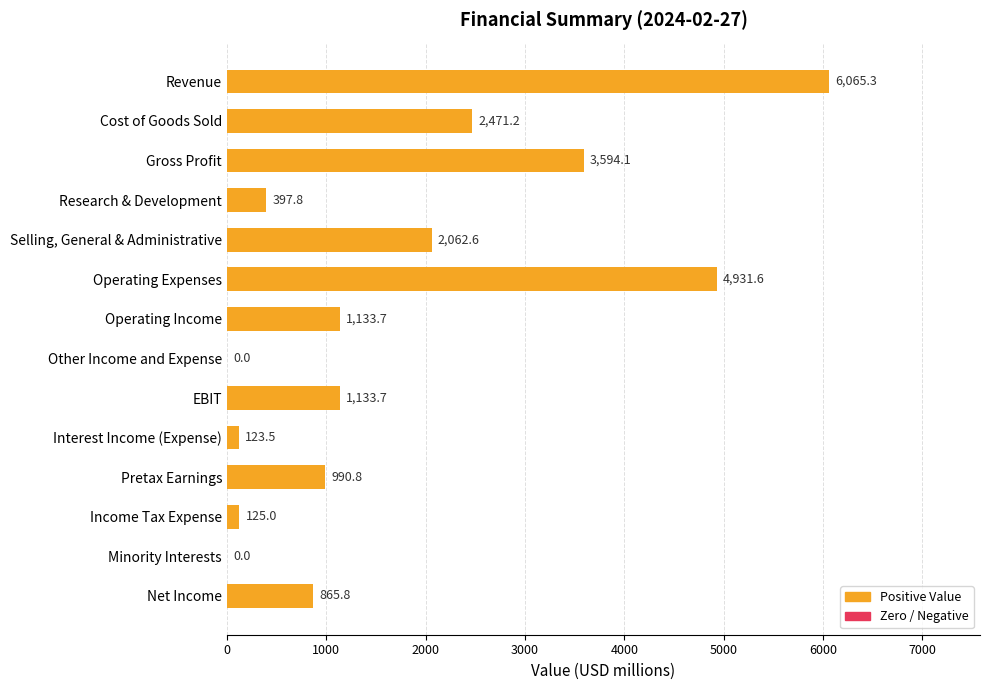

Count the number of data series in this chart.

1